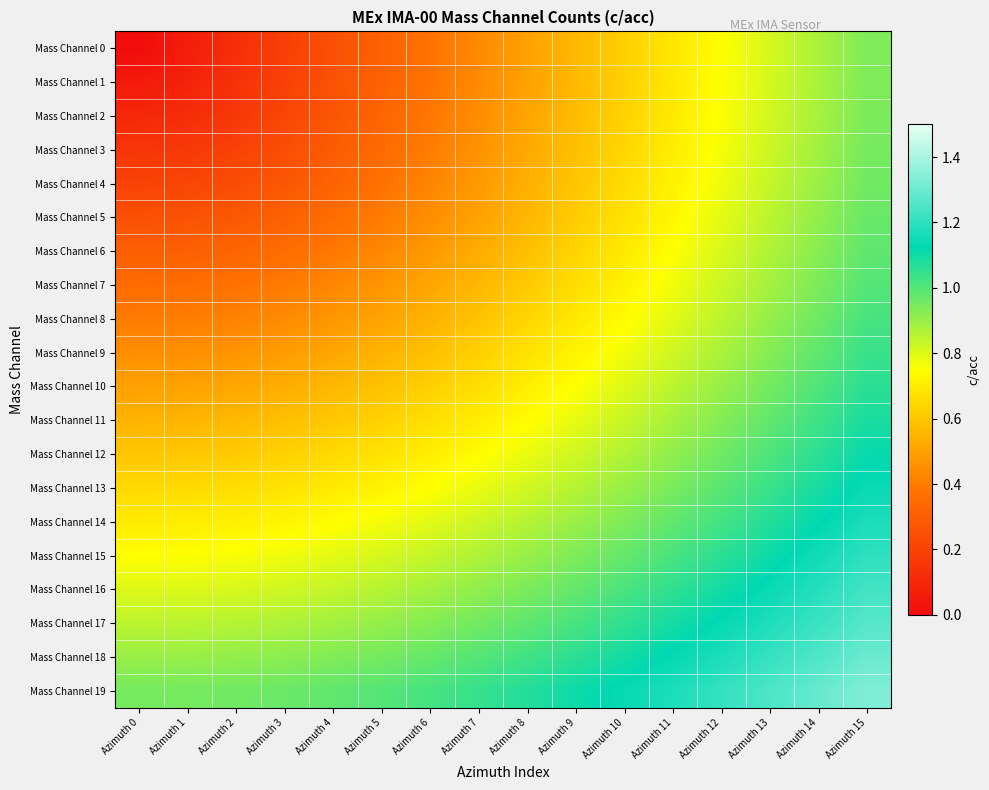

Which series has the widest spread of values?

Mass Channel 0